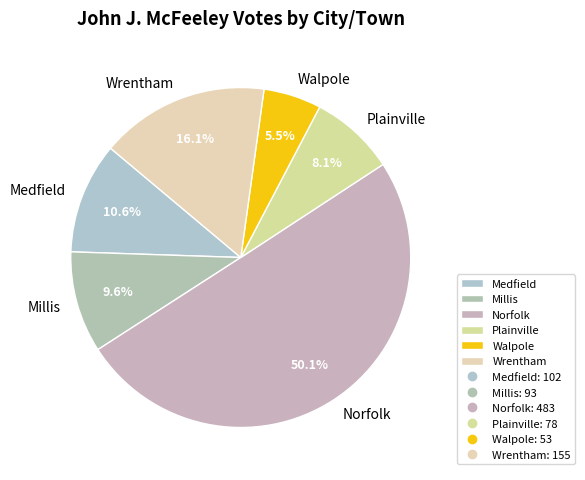

To the nearest percent, what portion does Wrentham represent?

16%